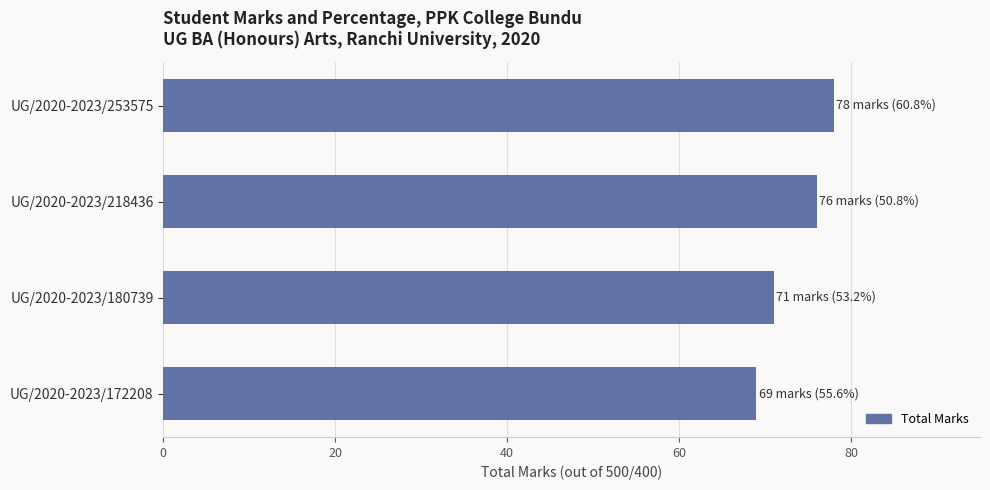

What is the minimum value shown in the chart?

69